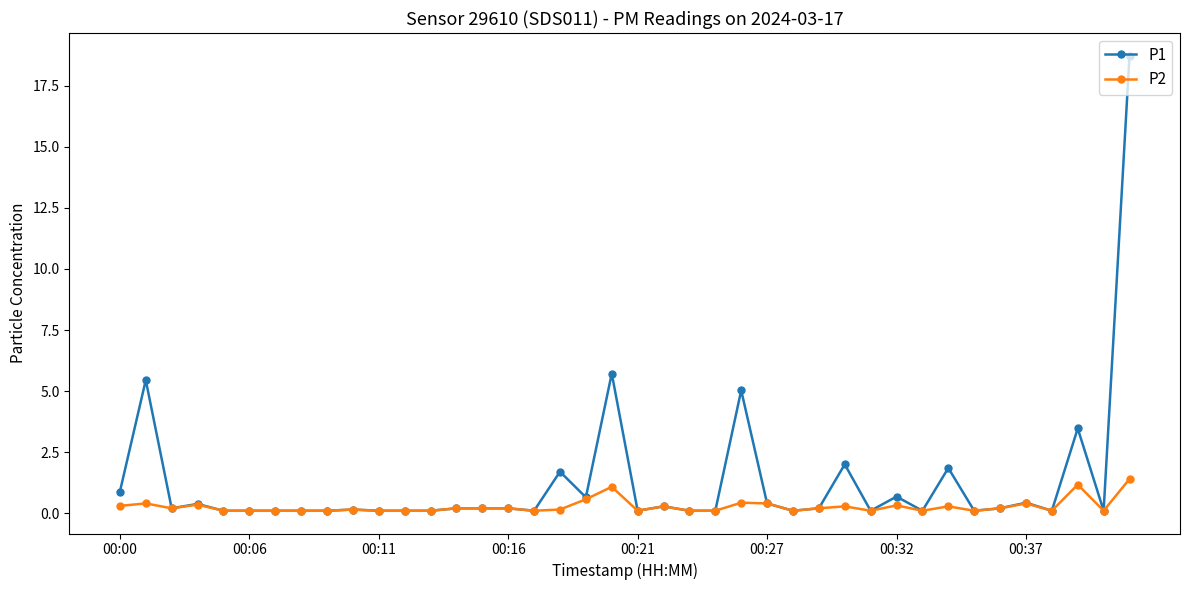

Rank the series by their maximum value, from lowest to highest.

P2, P1